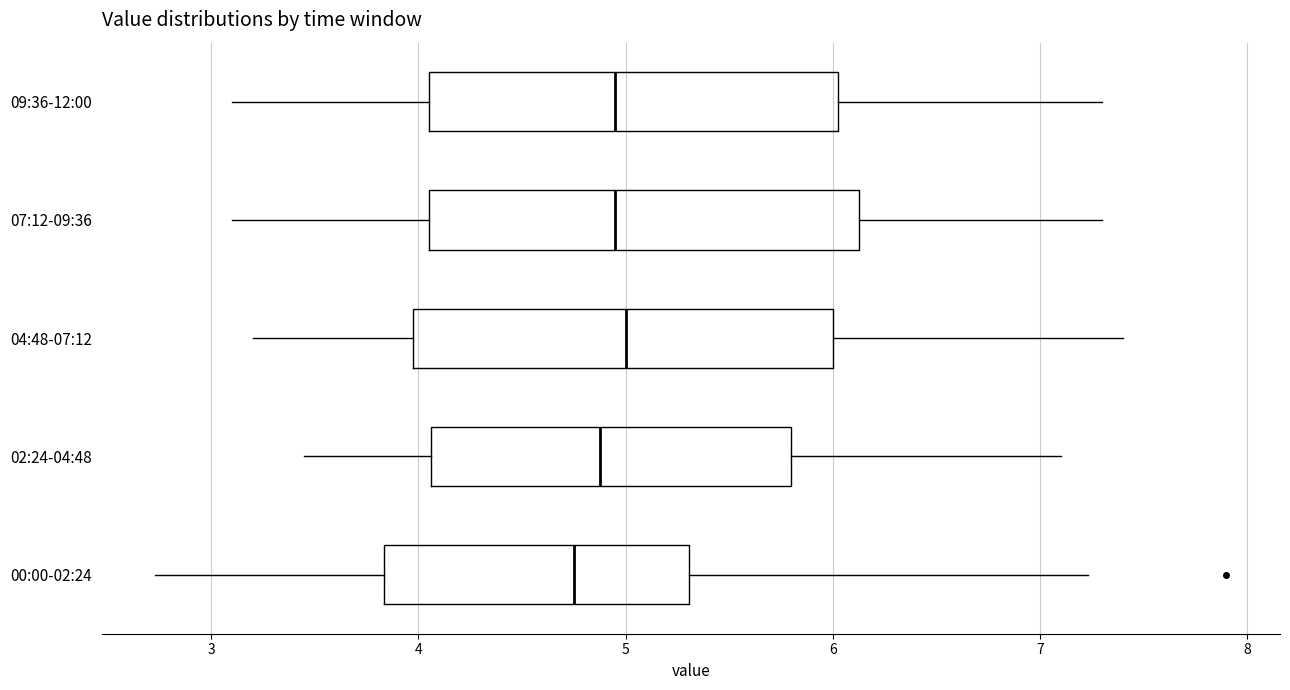

Reading bottom to top, transcribe this box plot: for each box, give where its median line is, the range the box spans, and where its two whiskers end, as read against the x-axis. The values are not printed on the chart, so give them approximately, as read against the axis.

00:00-02:24: median 4.8, box 3.8 to 5.3, whiskers 2.7 to 7.2
02:24-04:48: median 4.9, box 4.1 to 5.8, whiskers 3.5 to 7.1
04:48-07:12: median 5.0, box 4.0 to 6.0, whiskers 3.2 to 7.4
07:12-09:36: median 5.0, box 4.1 to 6.1, whiskers 3.1 to 7.3
09:36-12:00: median 5.0, box 4.1 to 6.0, whiskers 3.1 to 7.3